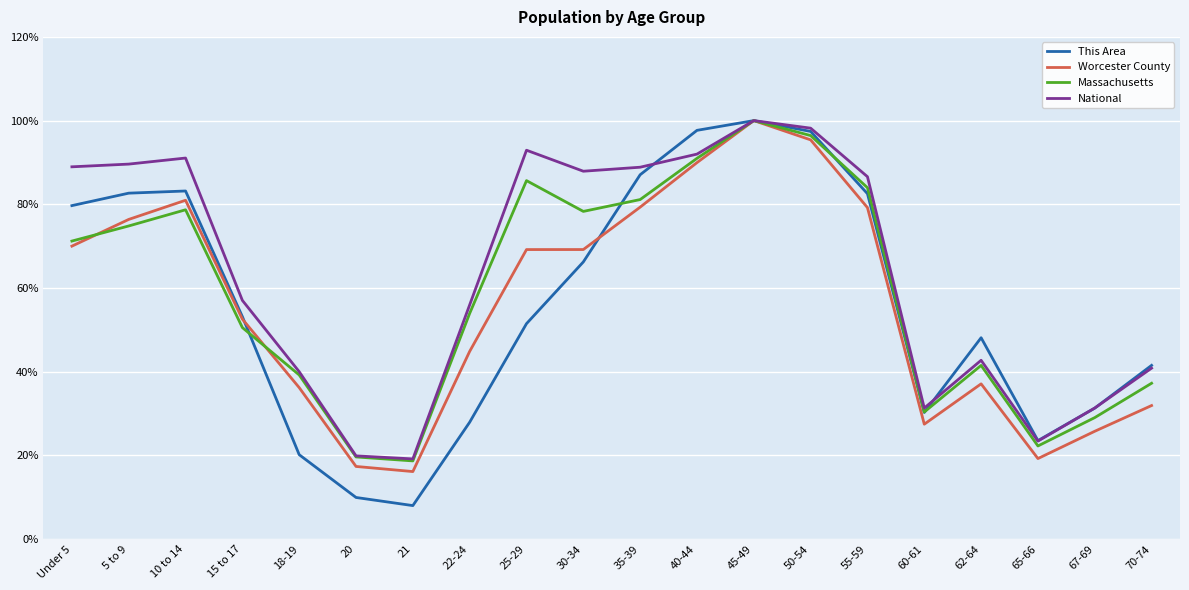

What position from the left is 65-66?

18